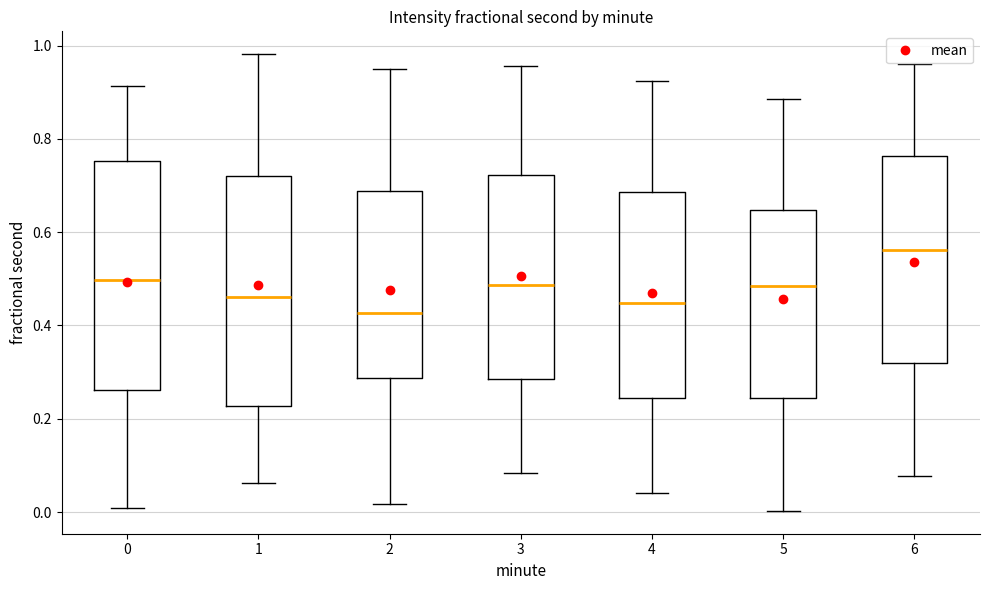

Where does the lower whisker of the box at x = 3 end on the y-axis? The values are not printed on the chart, so give them approximately, as read against the axis.

0.08